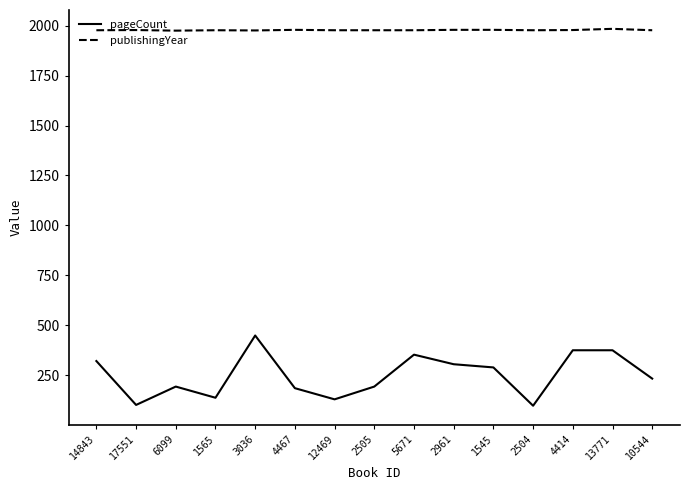

True or false: pageCount has a value of 128 at 12469.

True